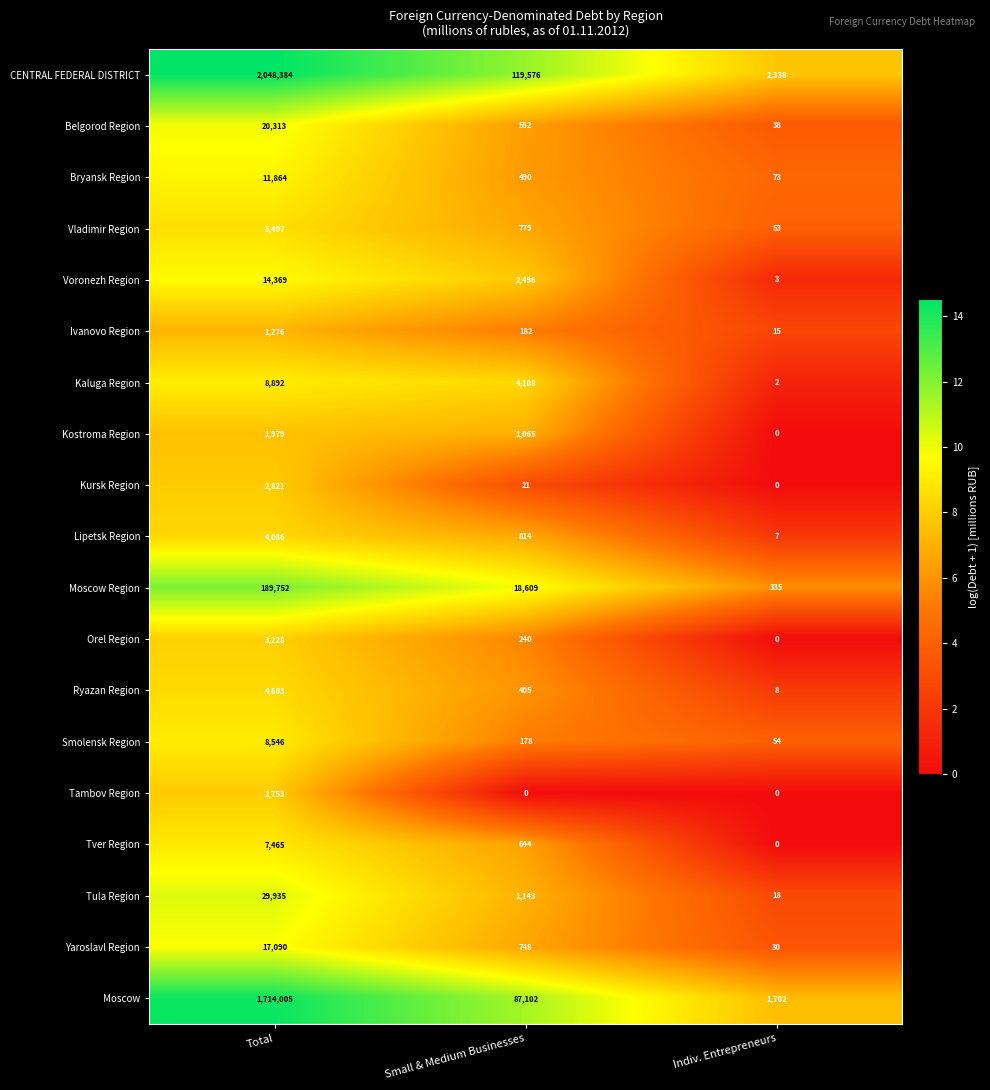

Which series changed the most between Total and Indiv. Entrepreneurs?

CENTRAL FEDERAL DISTRICT